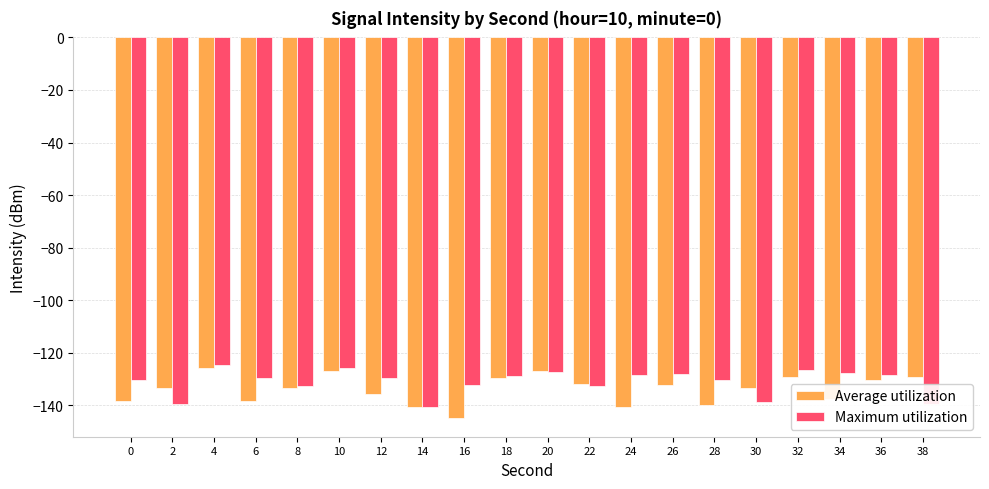

What is the greatest value displayed?

-124.5